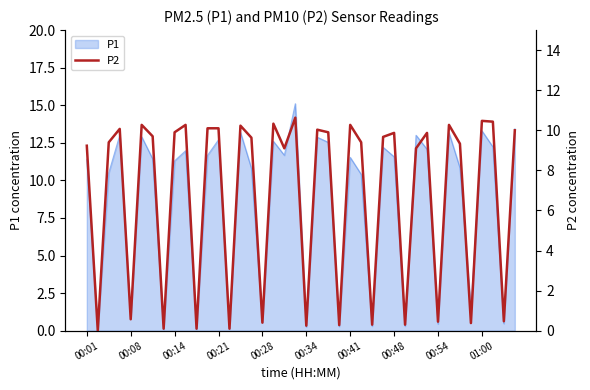

What is the sum of all values?

271.3